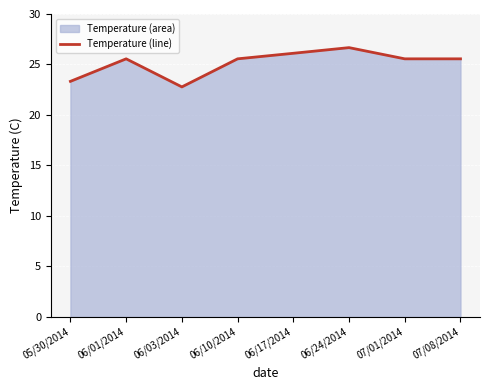

What is the approximate value at 06/01/2014?

25.6